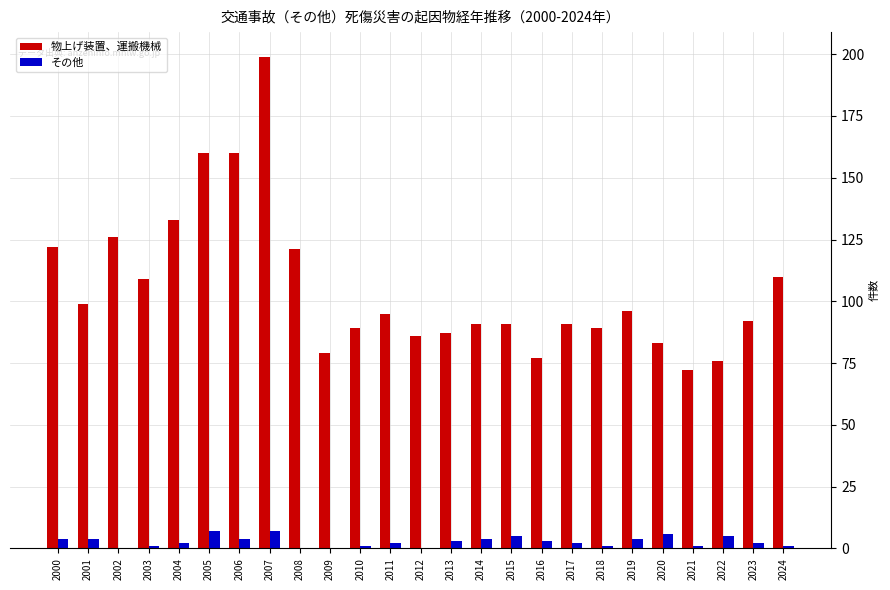

How many categories are shown in the chart?

25